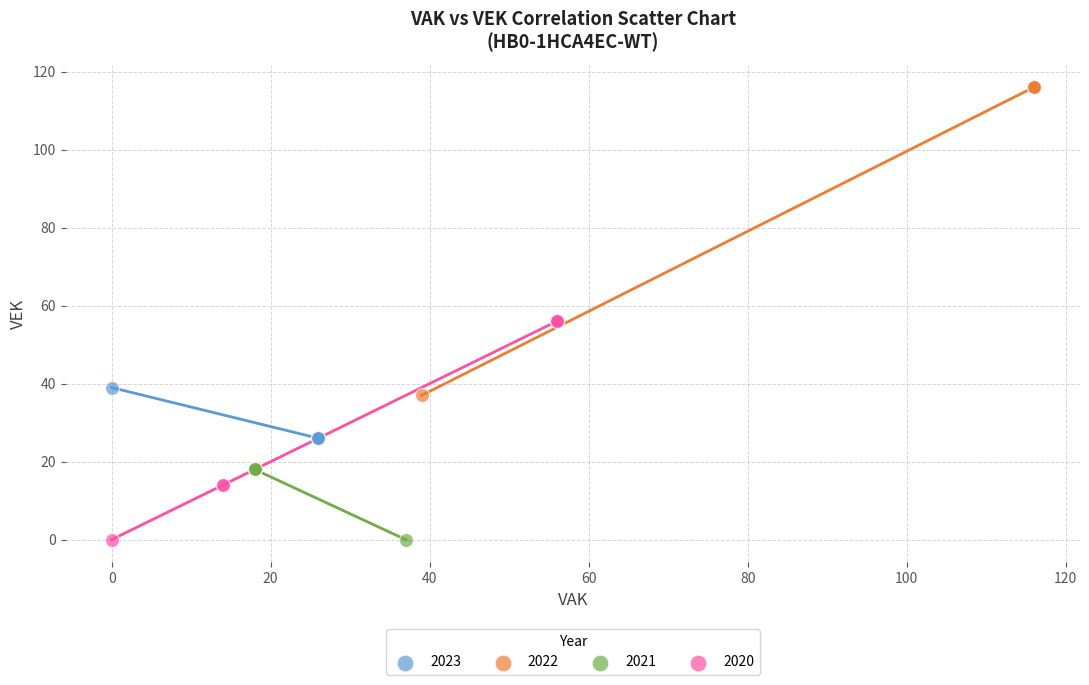

Which series has the largest Y range (max minus min)?

2022